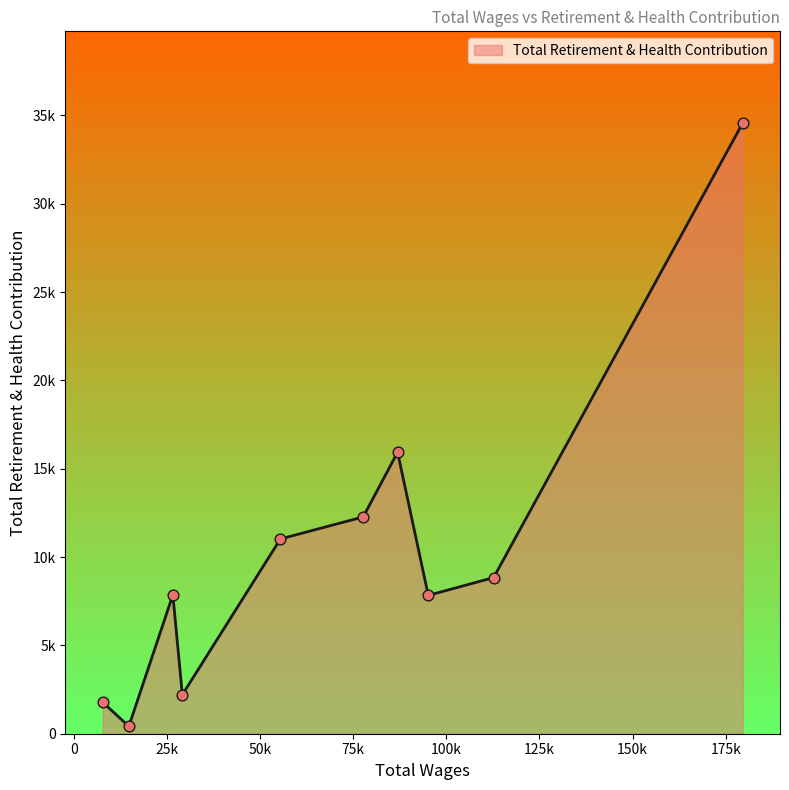

Does the chart have visible grid lines?

No